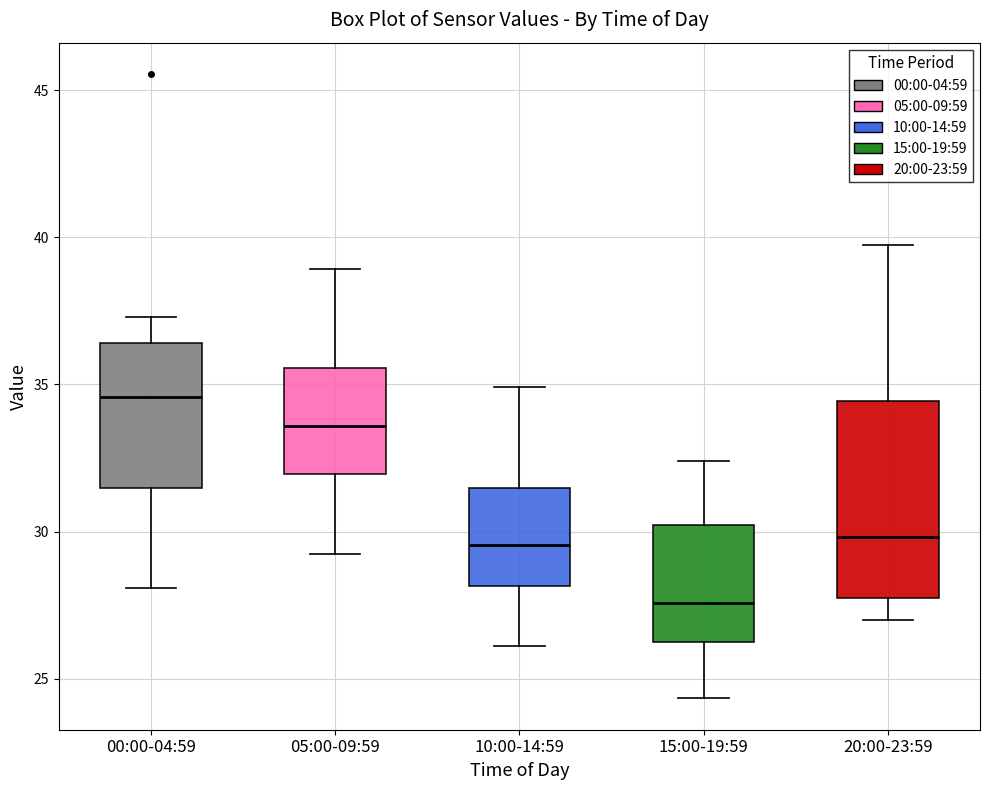

Where does the lower whisker of the box for 20:00-23:59 end on the y-axis? The values are not printed on the chart, so give them approximately, as read against the axis.

27.0